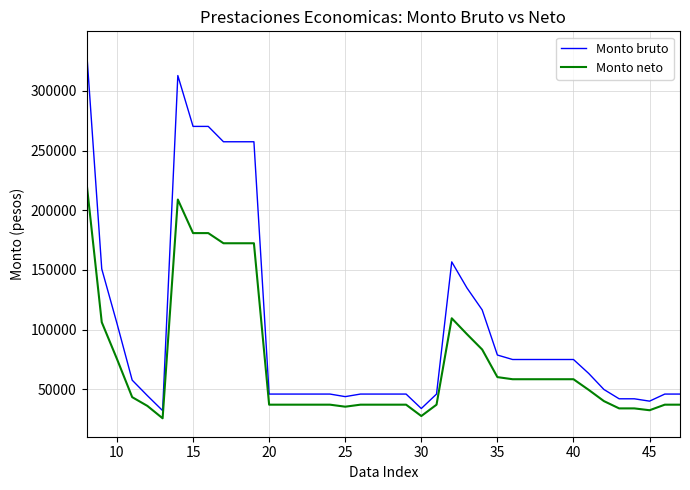

Does the chart have visible grid lines?

Yes